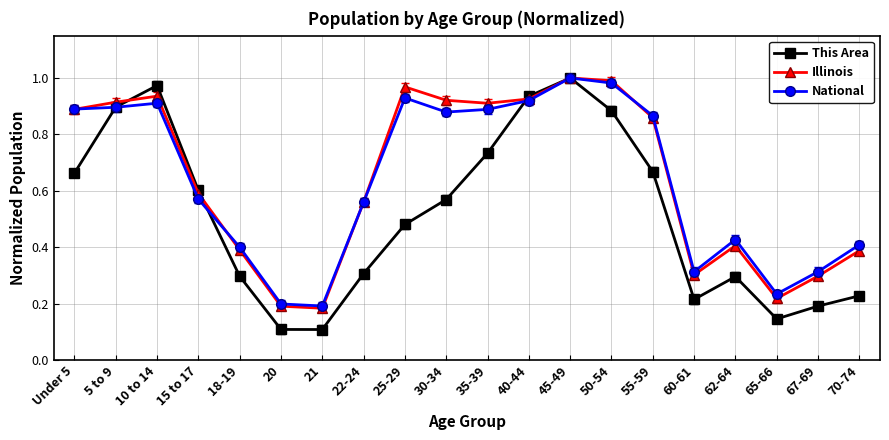

What is the label of the 13th point from the left?

45-49